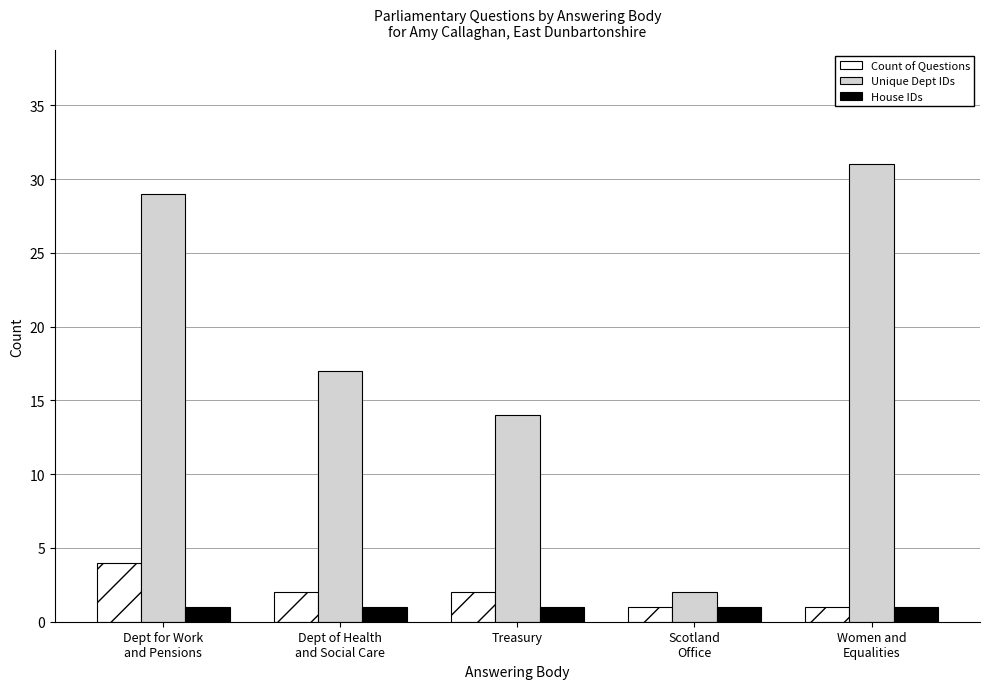

Which series has the largest total across all categories?

Unique Dept IDs